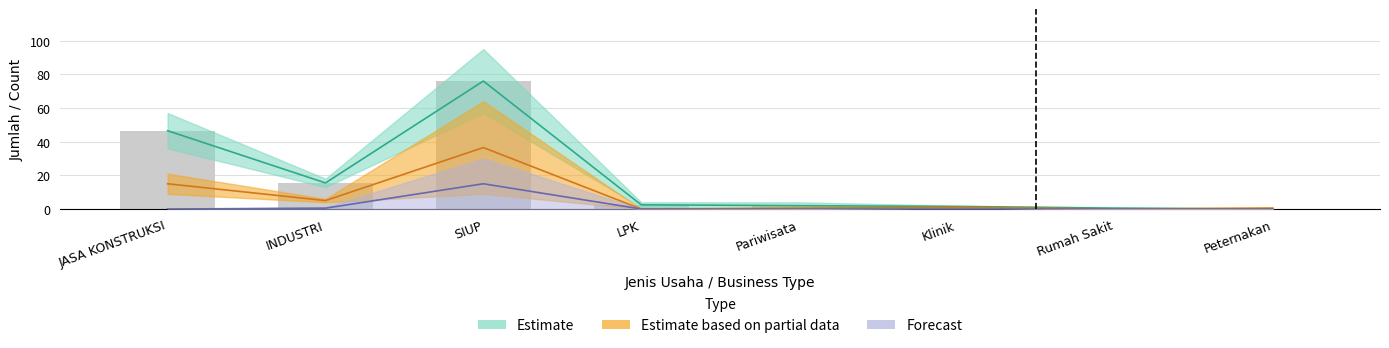

Which category has the lowest value in the September series?

LPK